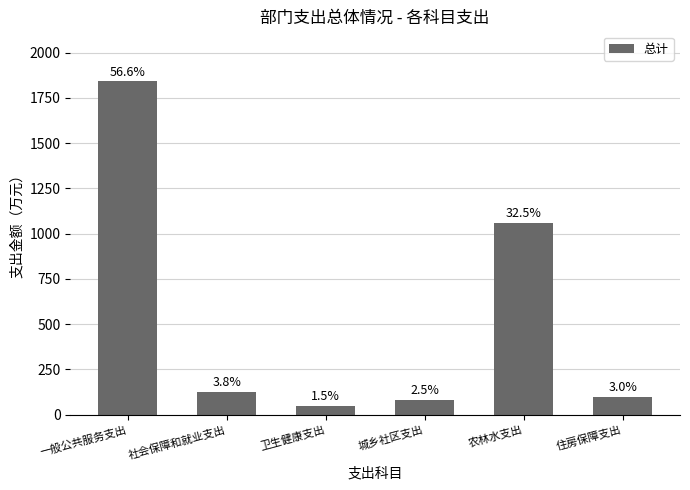

Does the chart contain any negative values?

No